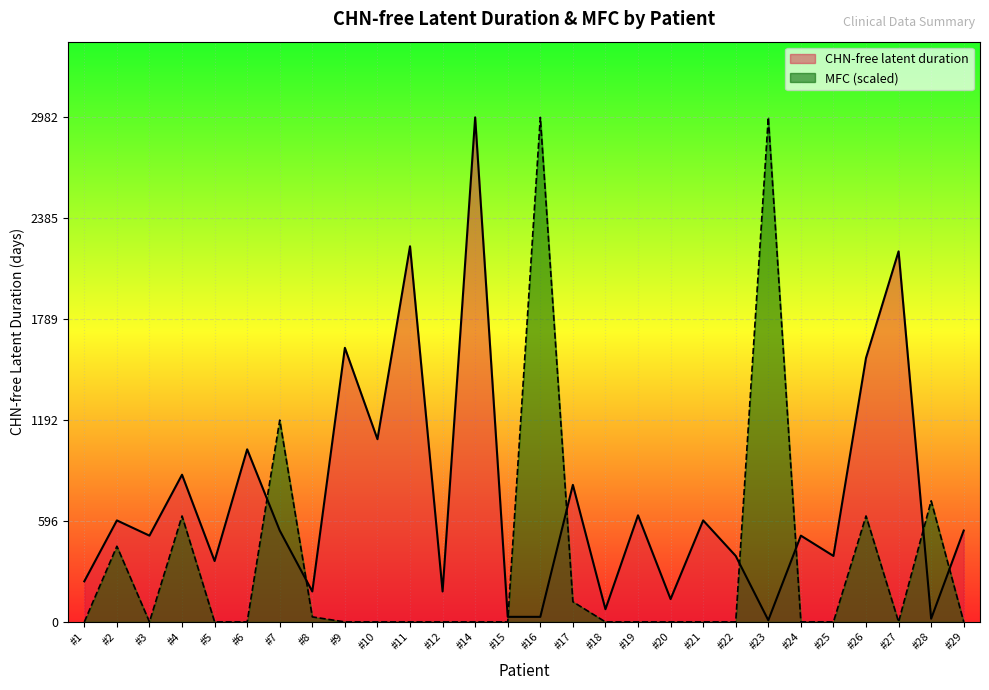

Reading left to right, list all the values displayed in this chart.

CHN-free latent duration: 240.0	600.0	510.0	870.0	360.0	1020.0	540.0	180.0	1620.0	1080.0	2220.0	180.0	2982.0	30.0	30.0	810.0	75.0	630.0	135.0	600.0	390.0	10.0	510.0	390.0	1560.0	2190.0	19.0	540.0
MFC: 0.0	447.3	0.0	626.2	0.0	0.0	1192.8	29.8	0.0	0.0	0.0	0.0	0.0	0.0	2982.0	119.3	0.0	0.0	0.0	0.0	0.0	2982.0	0.0	0.0	626.2	0.0	715.7	0.0